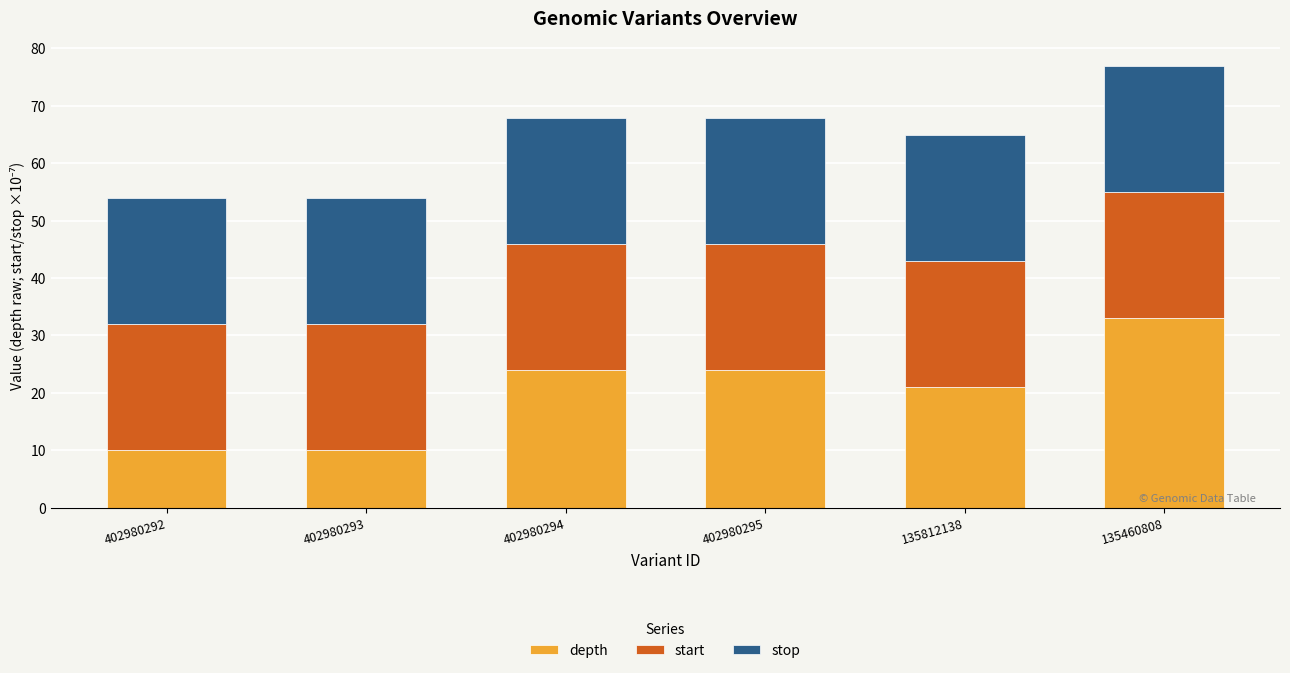

At which category is the sum across all series the highest?

135460808